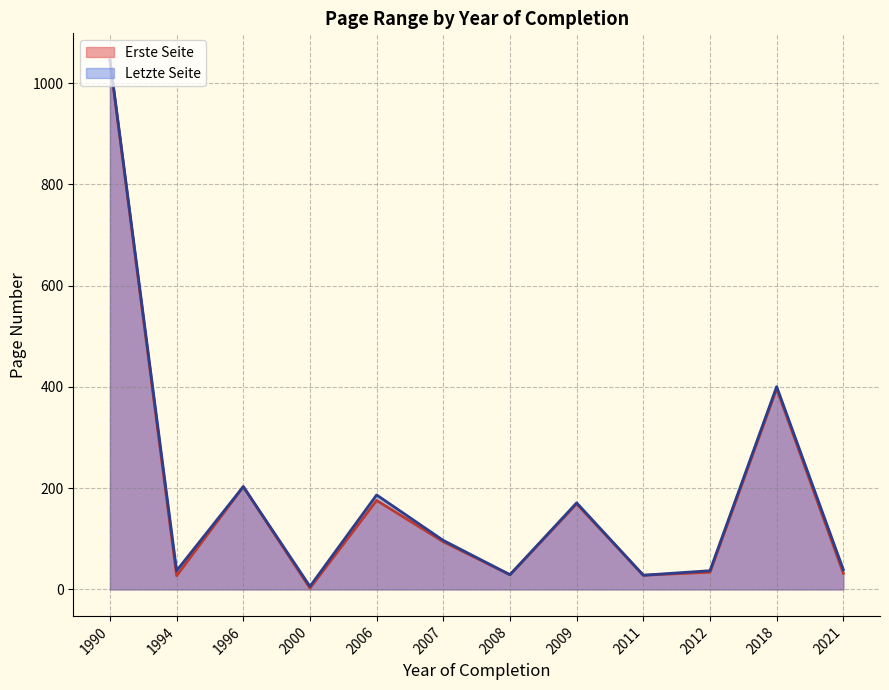

Does the chart have visible grid lines?

Yes